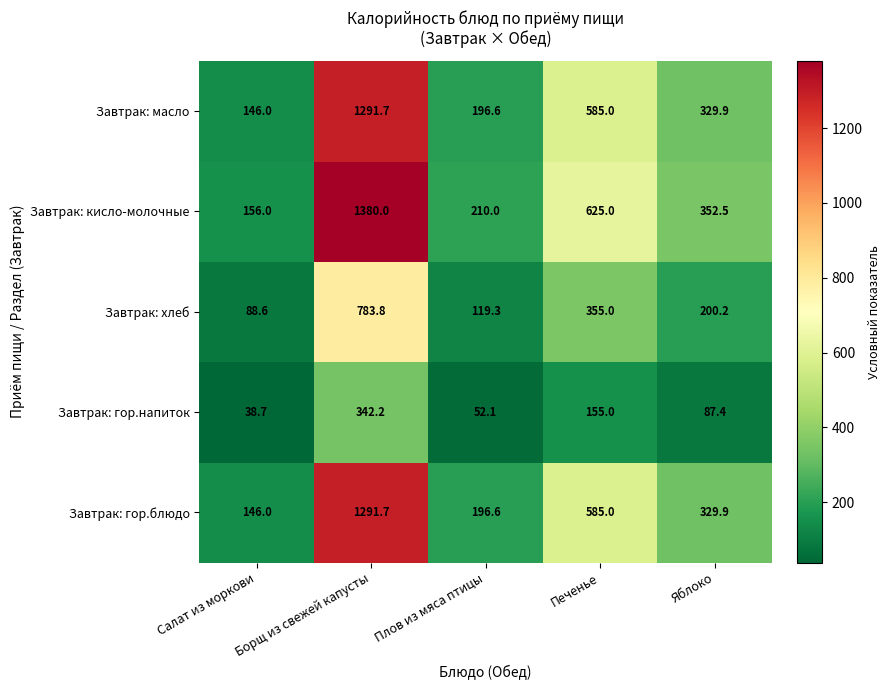

At which label is Завтрак: гор.блюдо closest to 718?

Печенье